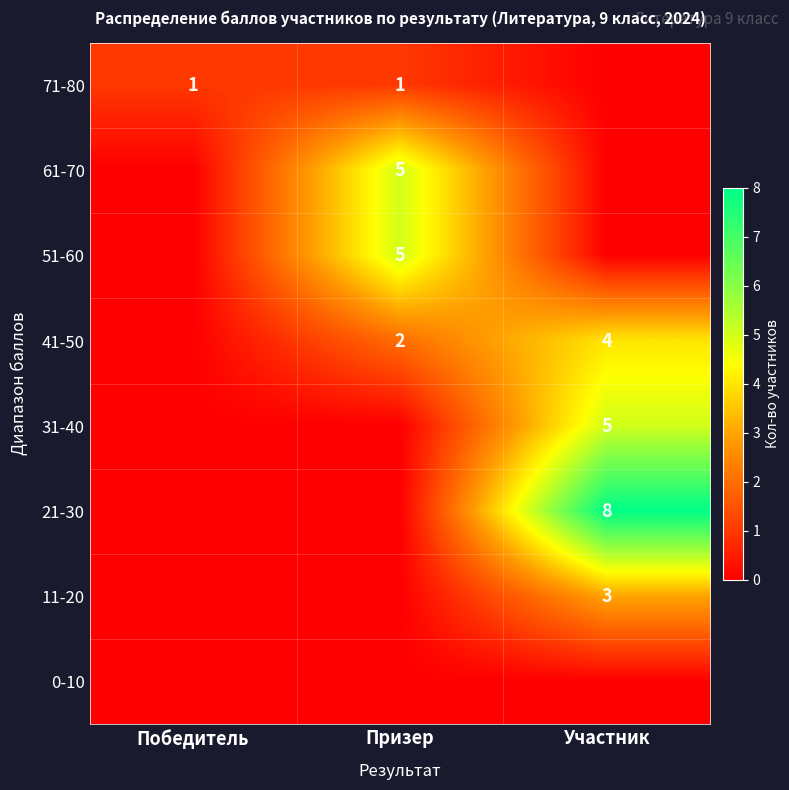

At which category is the sum across all series the highest?

Участник